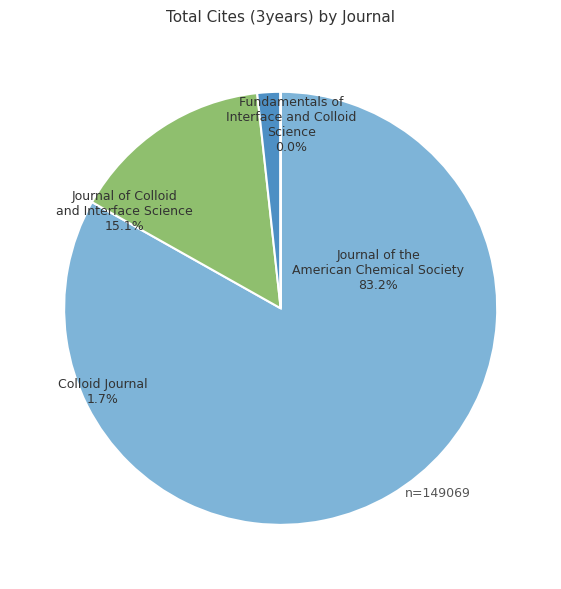

The Colloid Journal slice represents 2% of the pie. True or false?

True